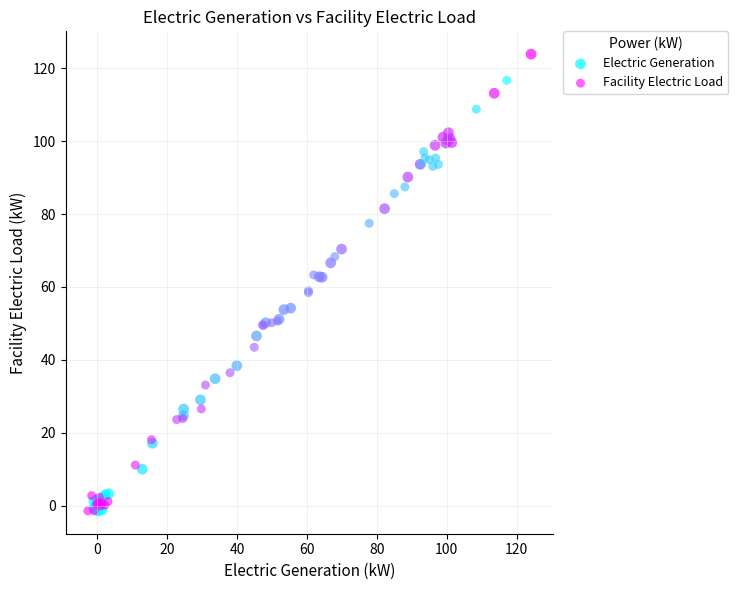

Which series contains the highest Y value?

Electric Generation